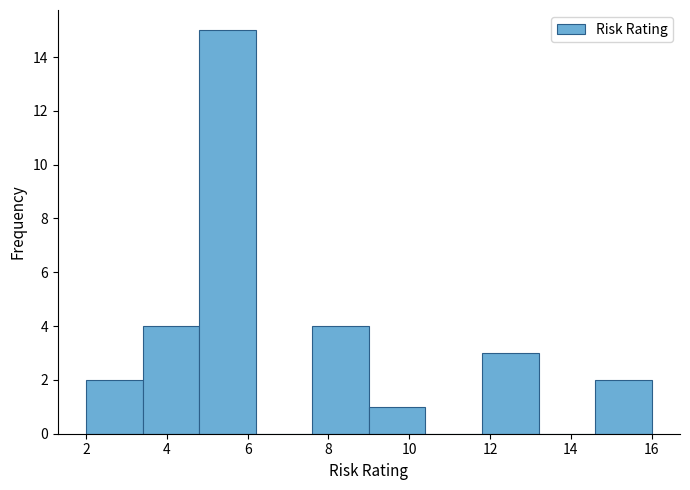

How tall is the bar that spans 2.0 to 3.4 on the x-axis? The values are not printed on the chart, so give them approximately, as read against the axis.

2